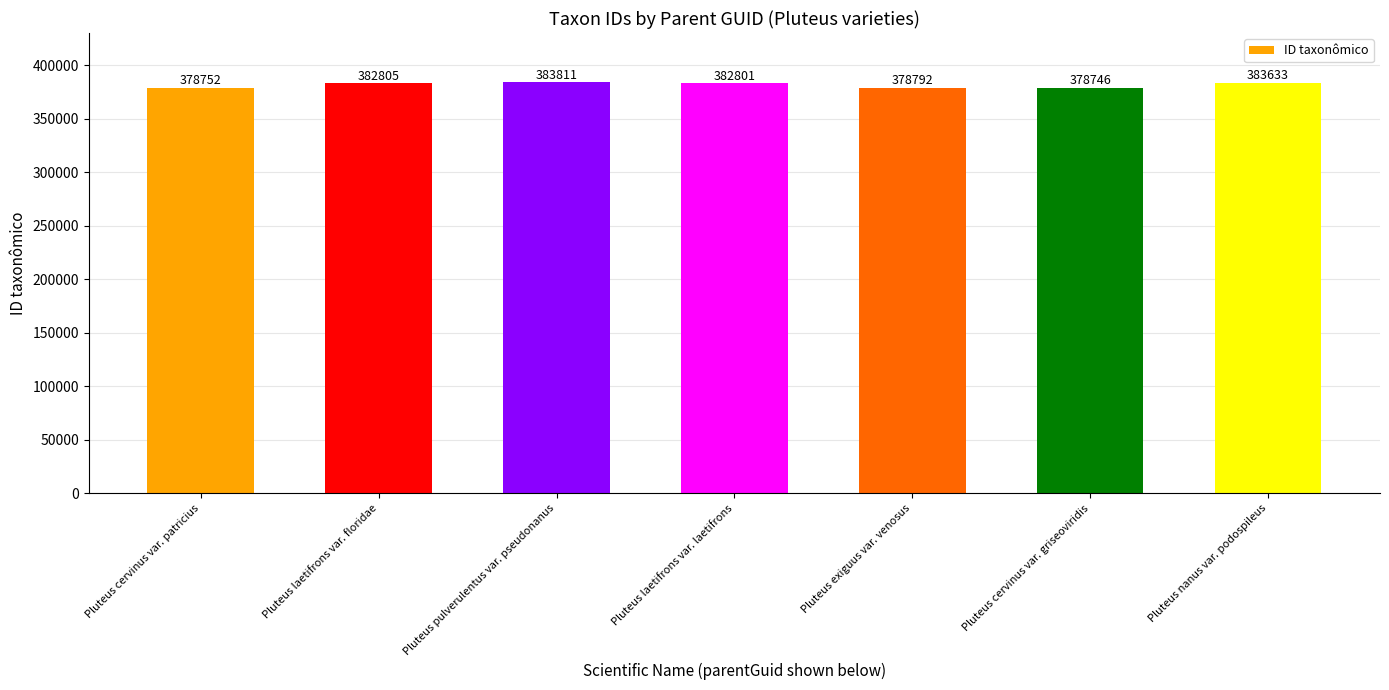

Approximately how many times larger is the value at Pluteus pulverulentus var. pseudonanus compared to Pluteus laetifrons var. laetifrons?

1.0